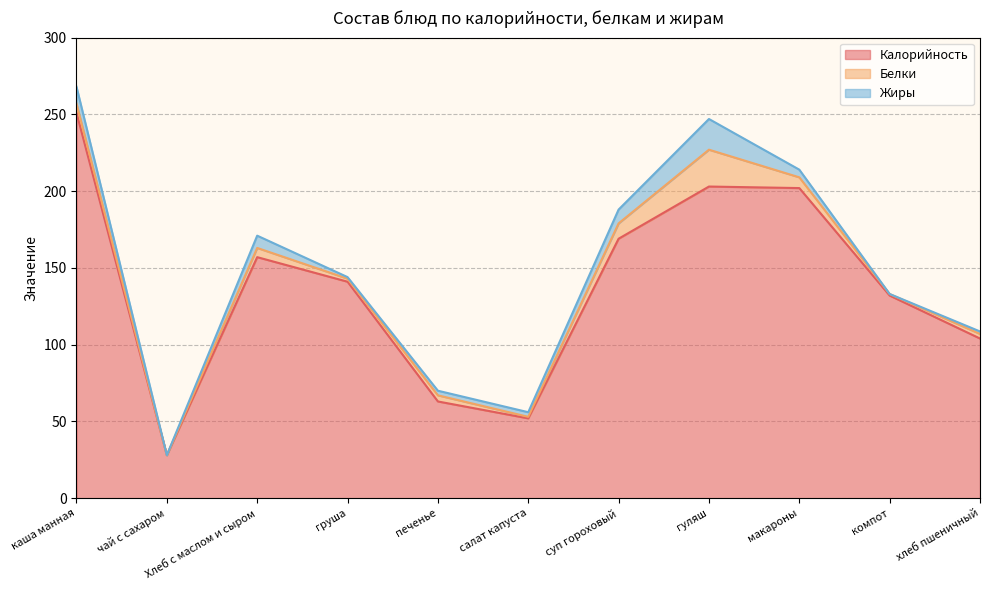

Which category has the lowest value across all series?

чай с сахаром